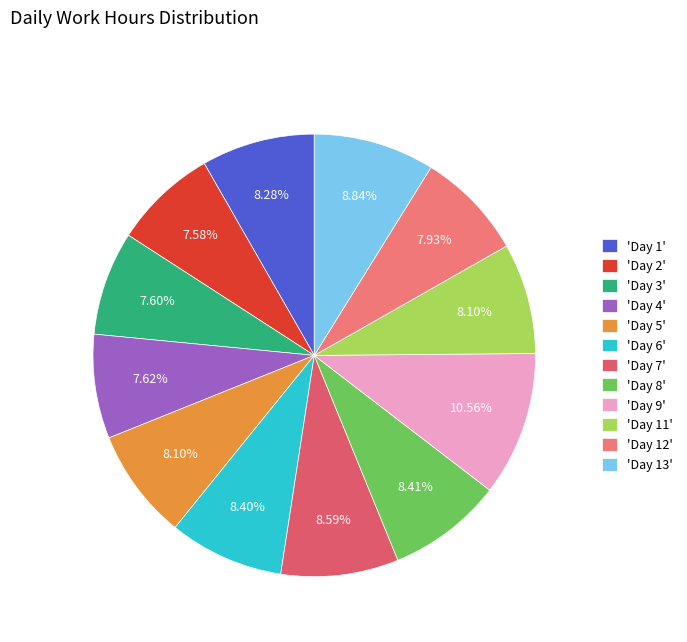

Rank the categories by value from lowest to highest.

Day 2, Day 3, Day 4, Day 12, Day 5, Day 11, Day 1, Day 6, Day 8, Day 7, Day 13, Day 9